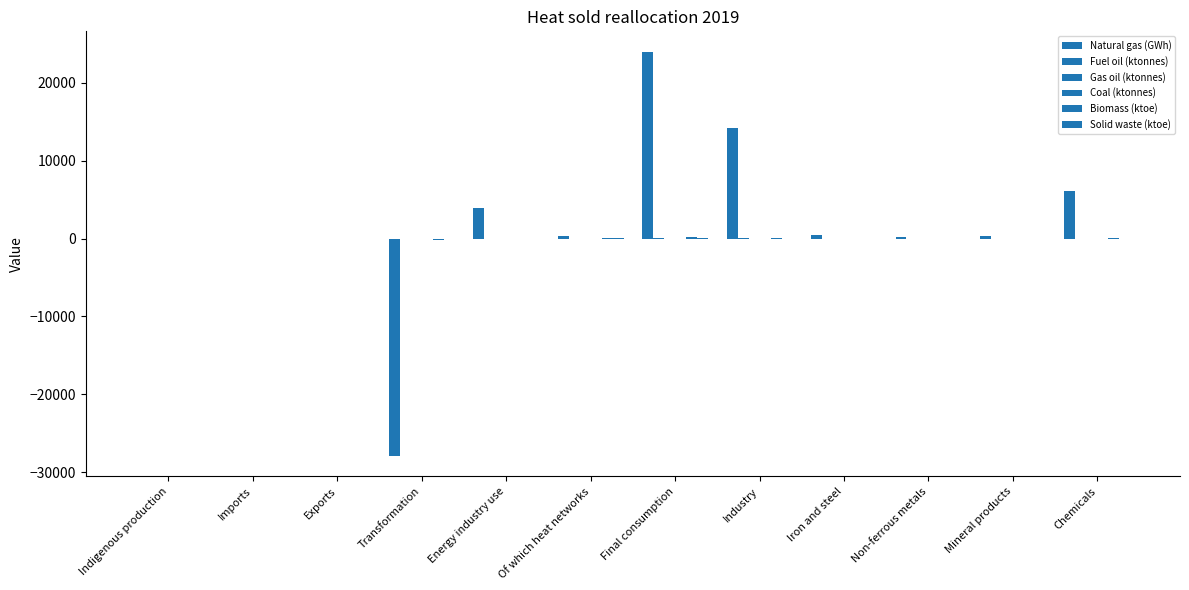

Are the bars grouped side by side (vs. stacked)?

Yes